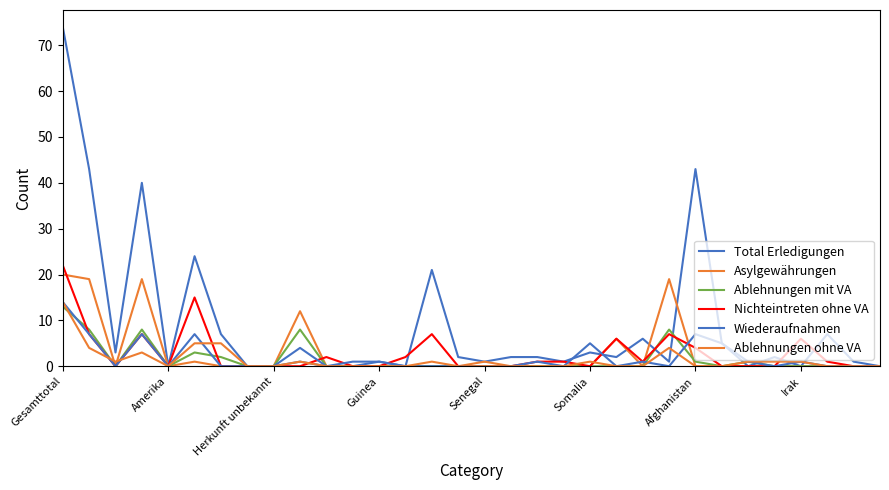

Reading left to right, list all the values displayed in this chart.

Total Erledigungen: 74	43	3	40	0	24	7	0	0	1	0	0	1	0	21	2	1	2	2	1	3	2	6	1	43	5	0	2	0	7	1	0
Asylgewährungen: 20	19	0	19	0	1	0	0	0	12	0	0	0	0	0	0	1	0	0	0	0	6	0	19	0	0	0	0	0	0	0	0
Ablehnungen mit VA: 13	8	0	8	0	3	2	0	0	8	0	0	0	0	0	0	0	0	0	0	0	0	0	8	1	0	1	0	0	0	0	0
Nichteintreten ohne VA: 22	7	0	7	0	15	0	0	0	0	2	0	0	2	7	0	0	0	1	1	0	6	1	7	4	0	0	0	6	1	0	0
Wiederaufnahmen: 14	7	0	7	0	7	0	0	0	4	0	1	1	0	0	0	0	0	1	0	5	0	1	0	7	5	1	0	1	0	0	0
Ablehnungen ohne VA: 14	4	1	3	0	5	5	0	0	1	0	0	0	0	1	0	0	0	0	0	1	0	0	4	0	0	1	1	1	0	0	0